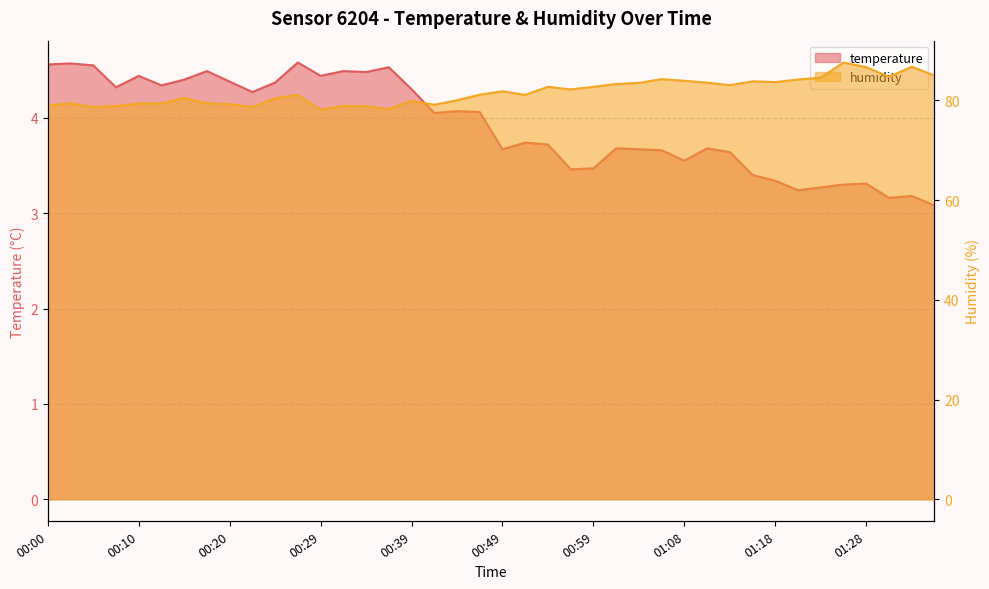

Reading left to right, transcribe all the data shown in this chart.

temperature: 4.6	4.6	4.5	4.3	4.4	4.3	4.4	4.5	4.4	4.3	4.4	4.6	4.4	4.5	4.5	4.5	4.3	4.0	4.1	4.1	3.7	3.7	3.7	3.5	3.5	3.7	3.7	3.7	3.5	3.7	3.6	3.4	3.3	3.2	3.3	3.3	3.3	3.2	3.2	3.1
humidity: 79.0	79.4	78.7	78.9	79.4	79.4	80.5	79.4	79.2	78.7	80.4	81.1	78.1	78.9	78.8	78.3	79.9	79.1	80.0	81.2	81.8	81.1	82.7	82.2	82.7	83.3	83.5	84.3	83.9	83.6	83.0	83.8	83.7	84.2	84.5	87.6	86.7	84.7	86.8	85.0